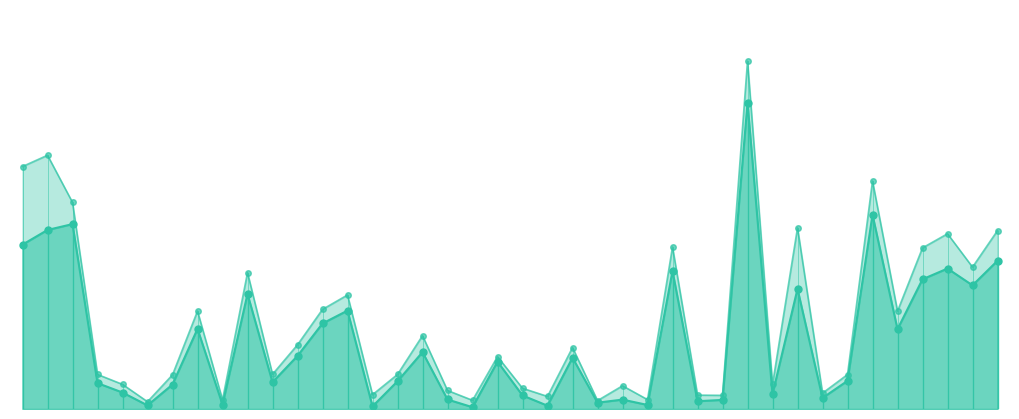

True or false: FATT. AIMAG has a value of 535.0 at 859569.

True